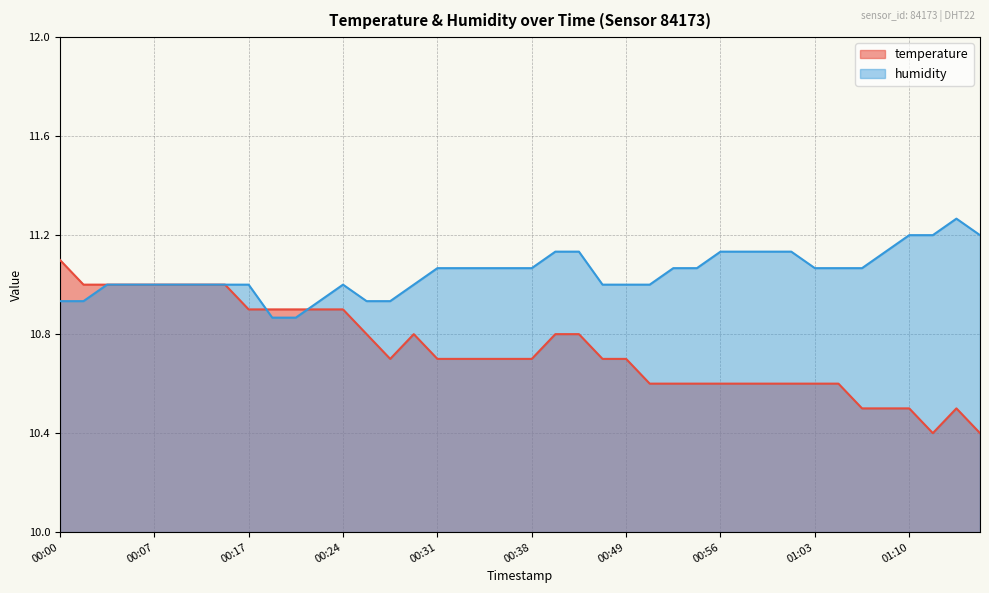

What are all the series names shown in the legend?

temperature, humidity